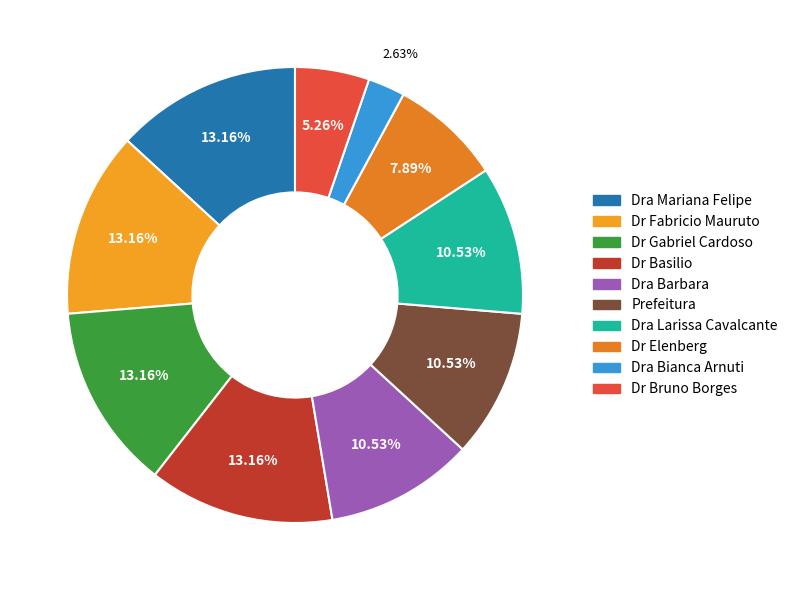

True or false: Dr Gabriel Cardoso accounts for 13% of the total.

True